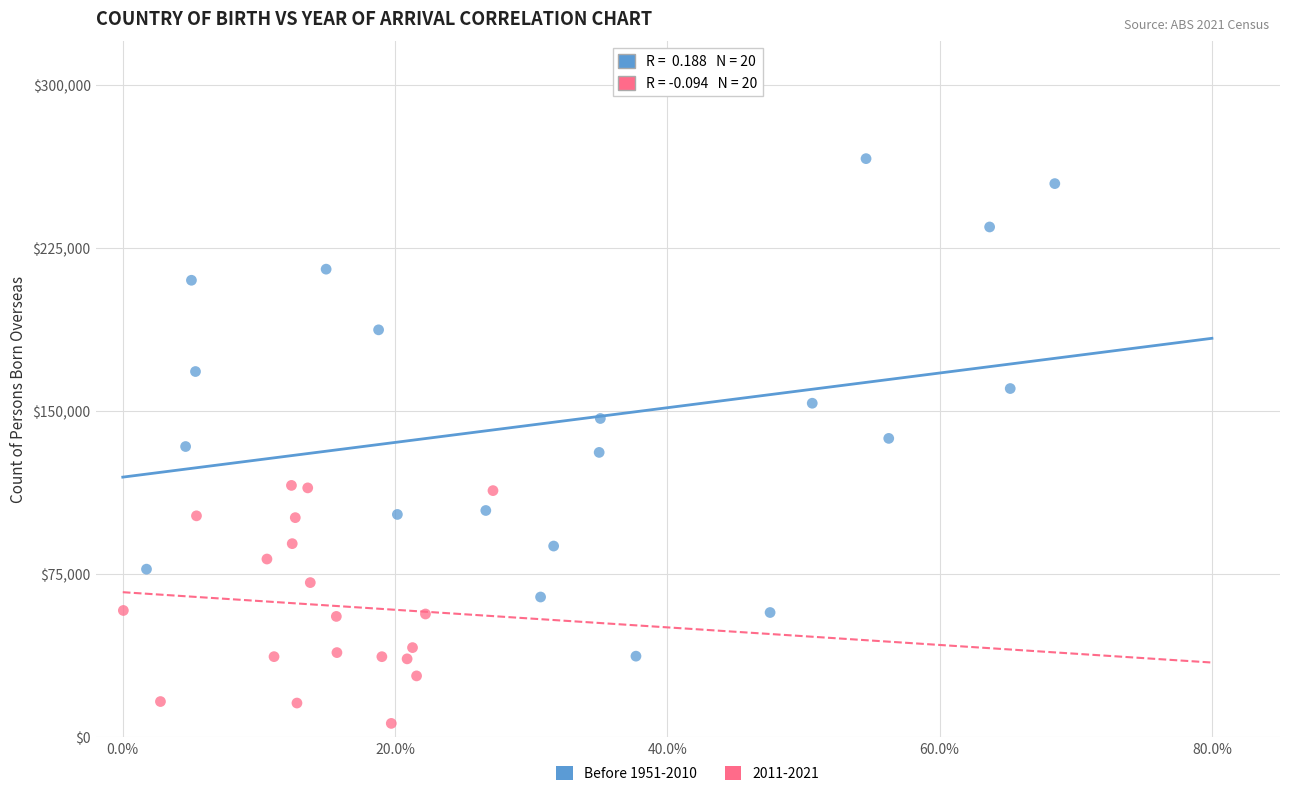

Which series contains the highest Y value?

Before 1951-2010